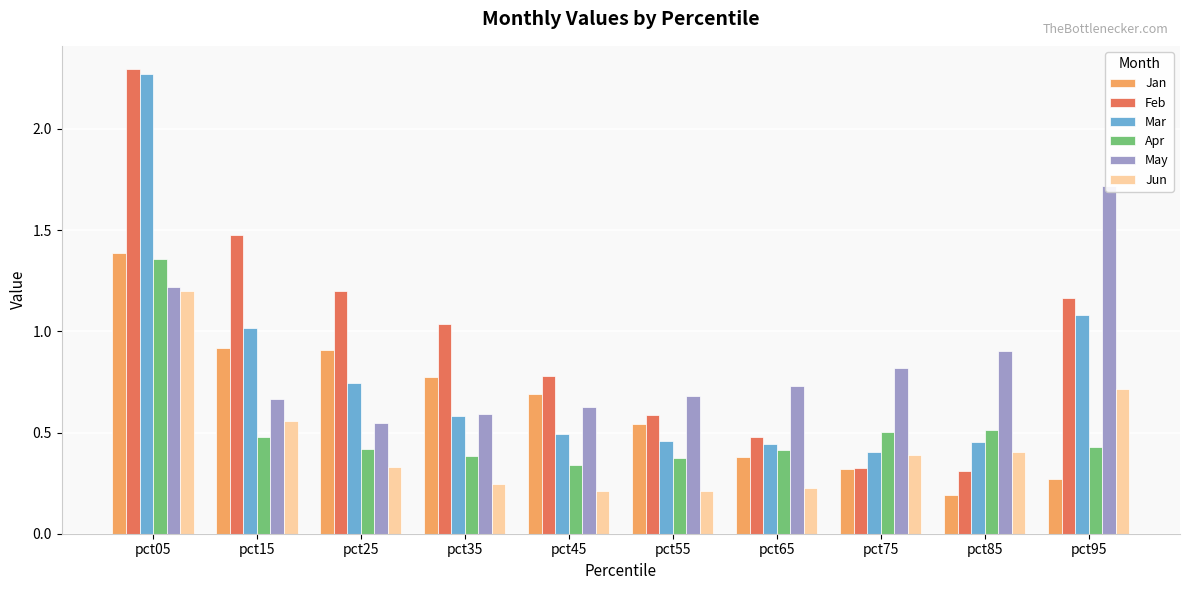

At pct65, list the series in order from largest to smallest.

May, Feb, Mar, Apr, Jan, Jun